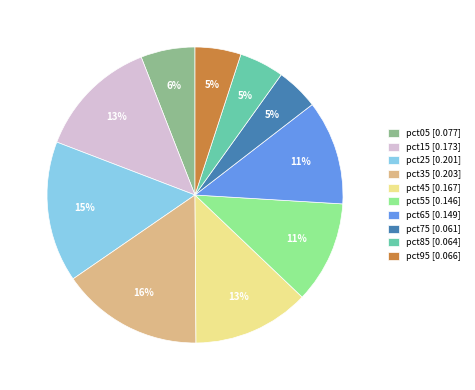

How many slices are in this pie chart?

10